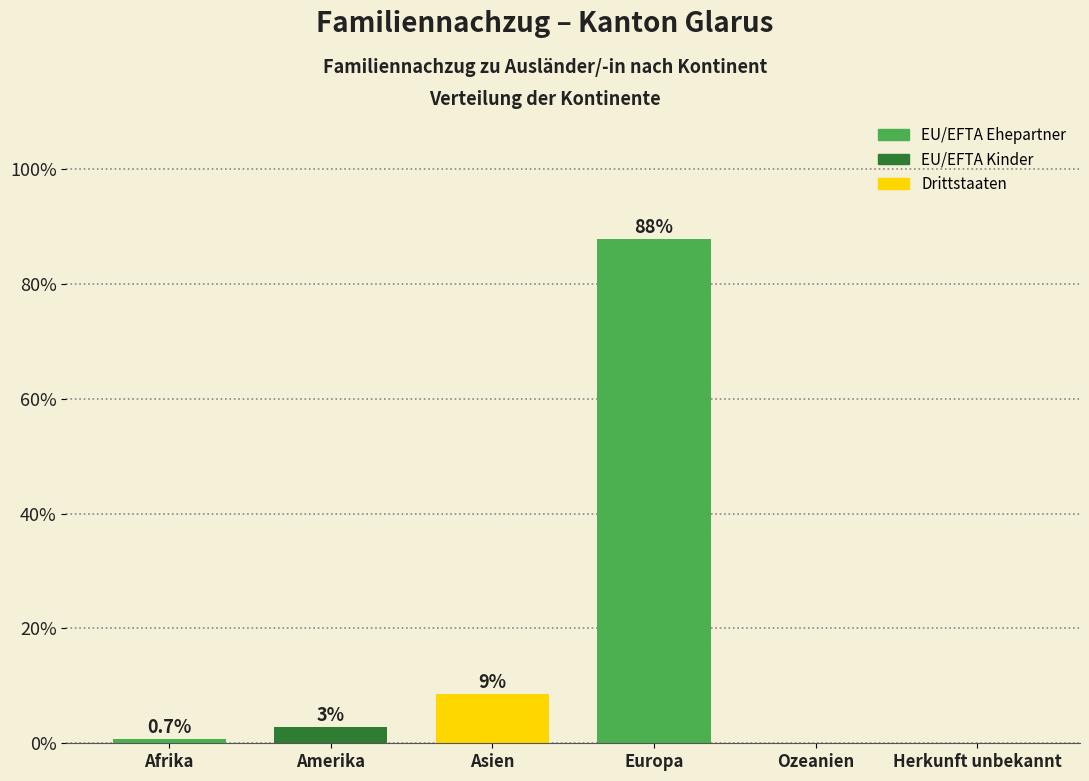

True or false: the data shows 0.0 at Ozeanien.

True